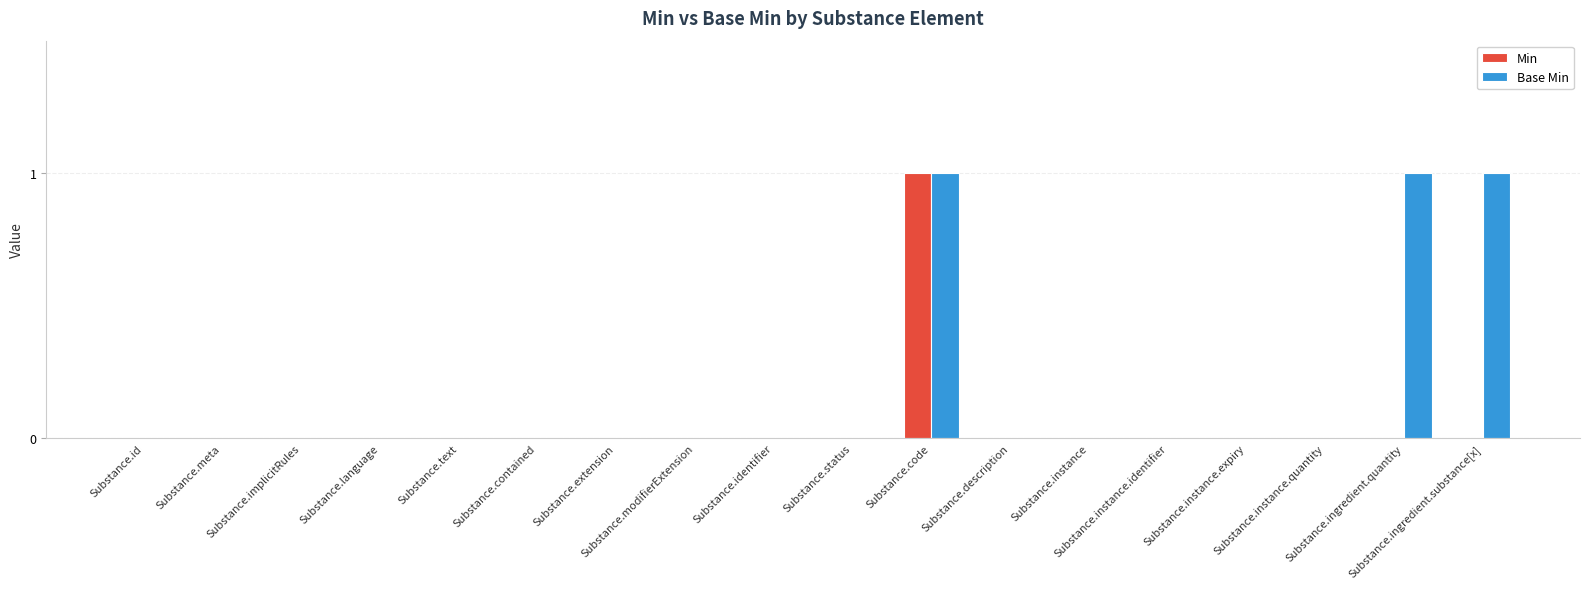

Which series has the largest total across all categories?

Base Min